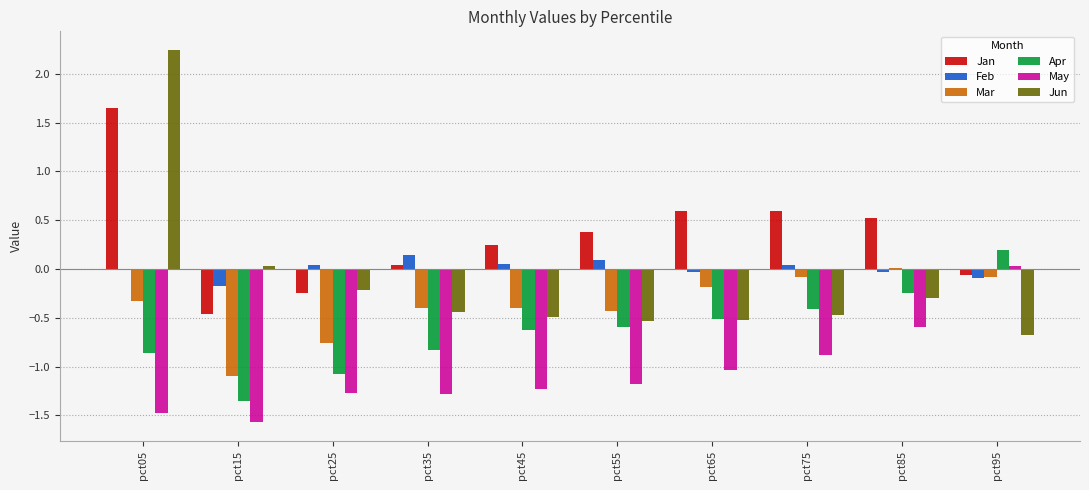

Which category has the highest value in the Jan series?

pct05